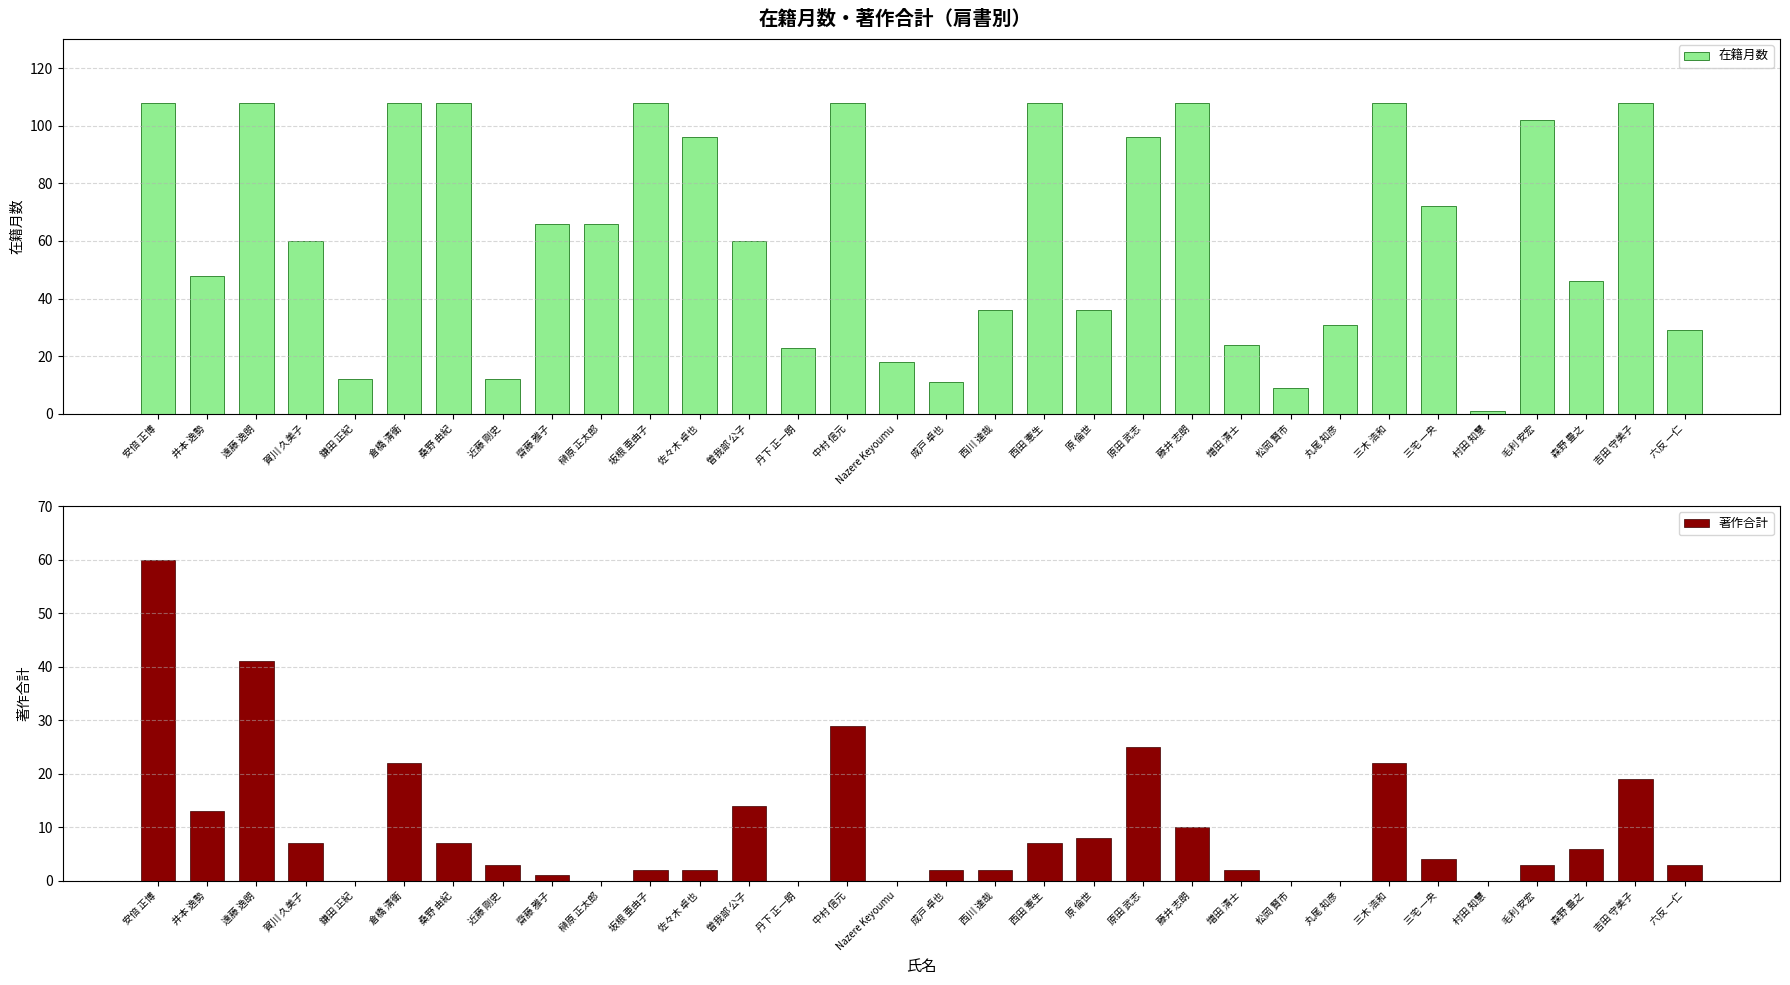

How many values in 著作合計 are above zero?

25